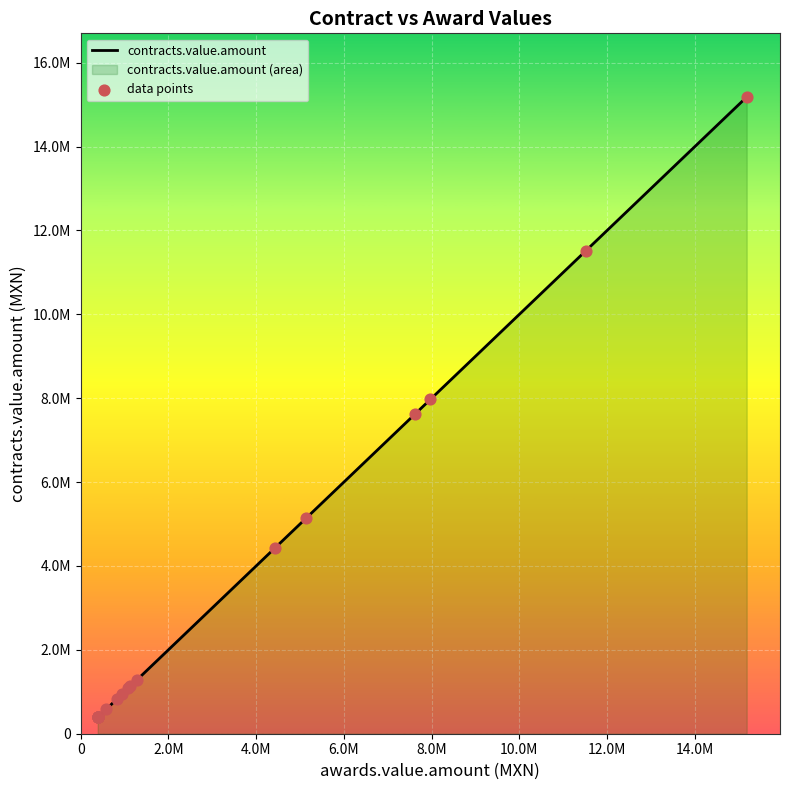

At how many categories does at least one series exceed 3421510?

6